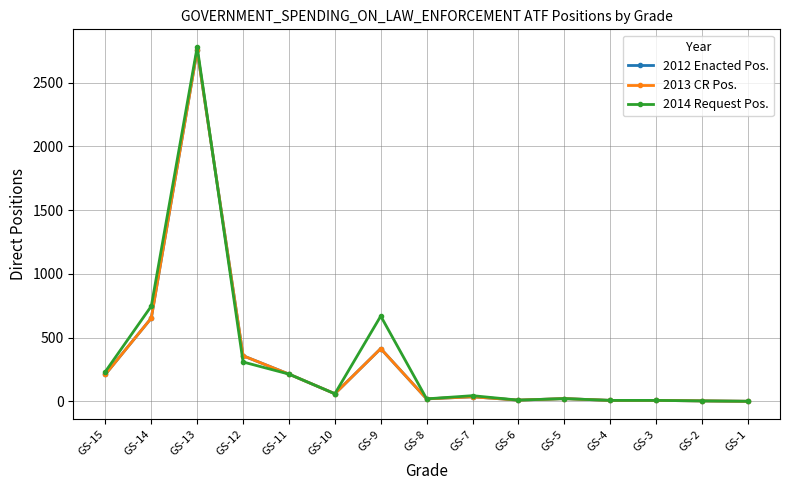

At how many categories does at least one series exceed 1664?

1